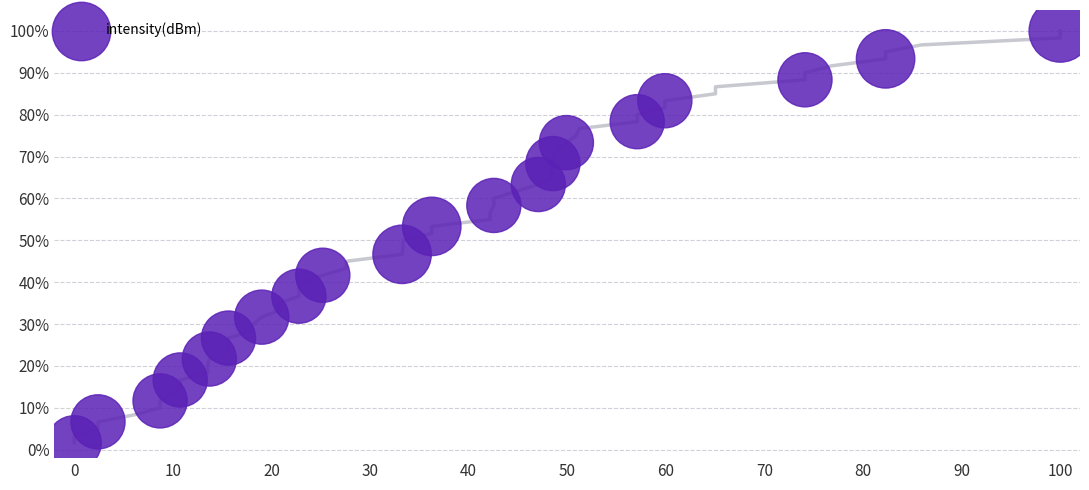

What is the range of Y values (max minus min)?

98.3